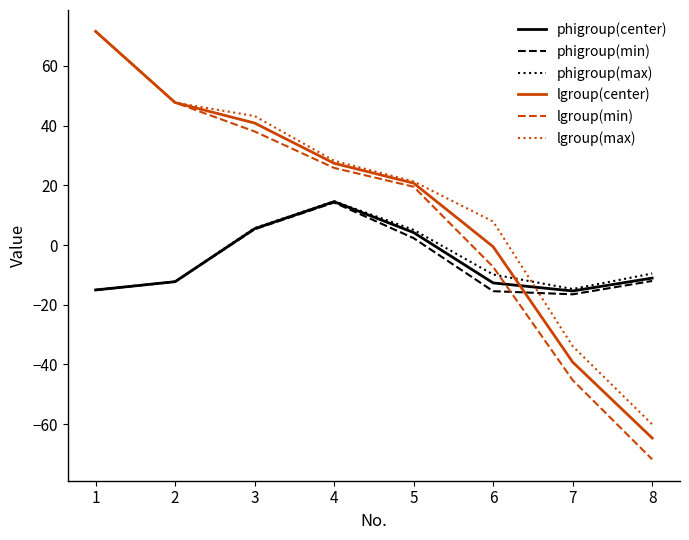

What is the total value across all series at 5?

73.2